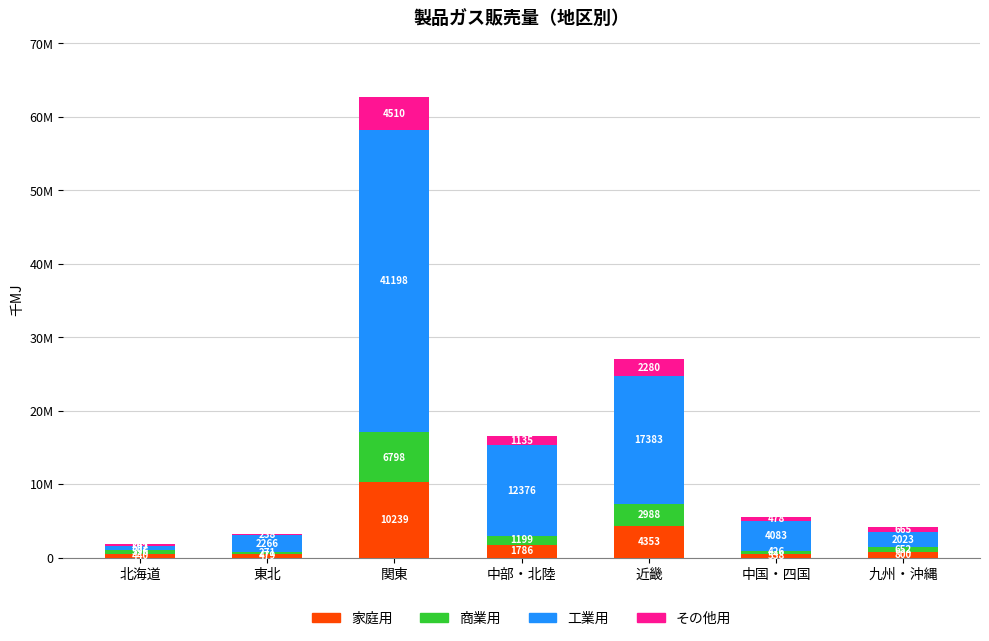

Are the bars horizontal?

No